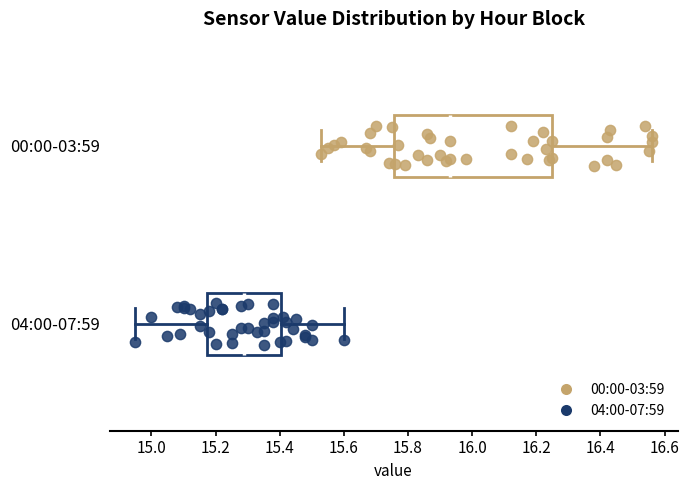

Where is the right edge of the box for 04:00-07:59 on the x-axis? The values are not printed on the chart, so give them approximately, as read against the axis.

15.40